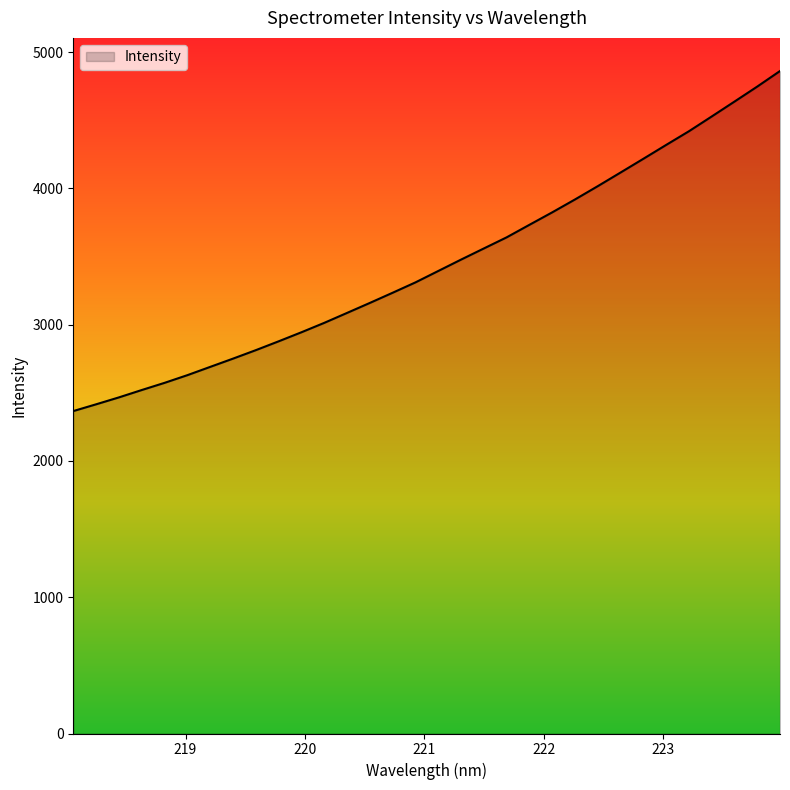

What is the difference between the maximum and minimum values?

2495.2